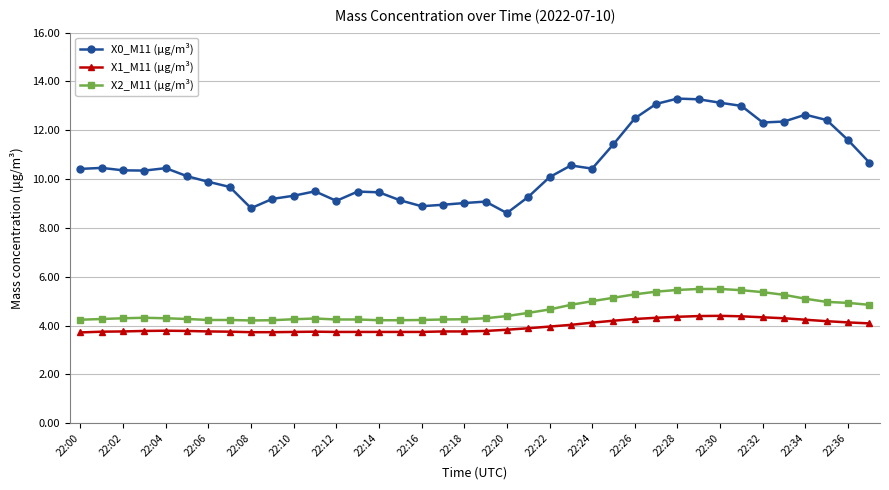

List the series in order of their peak value, lowest first.

X1_M11 (μg/m³), X2_M11 (μg/m³), X0_M11 (μg/m³)